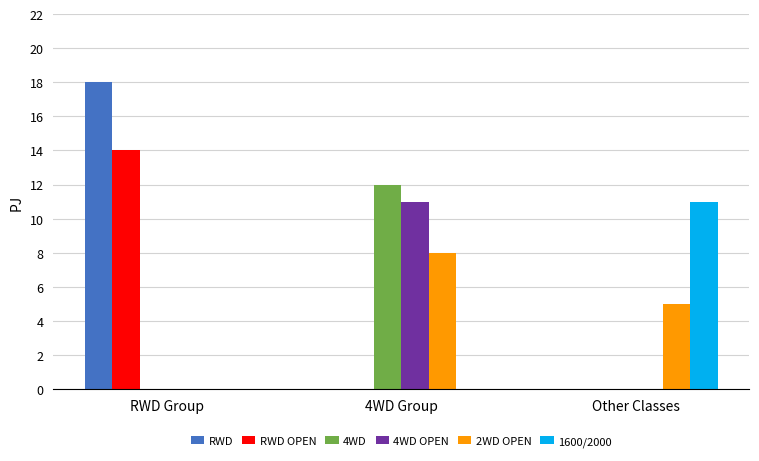

What is the sum of all 1600/2000 values?

11